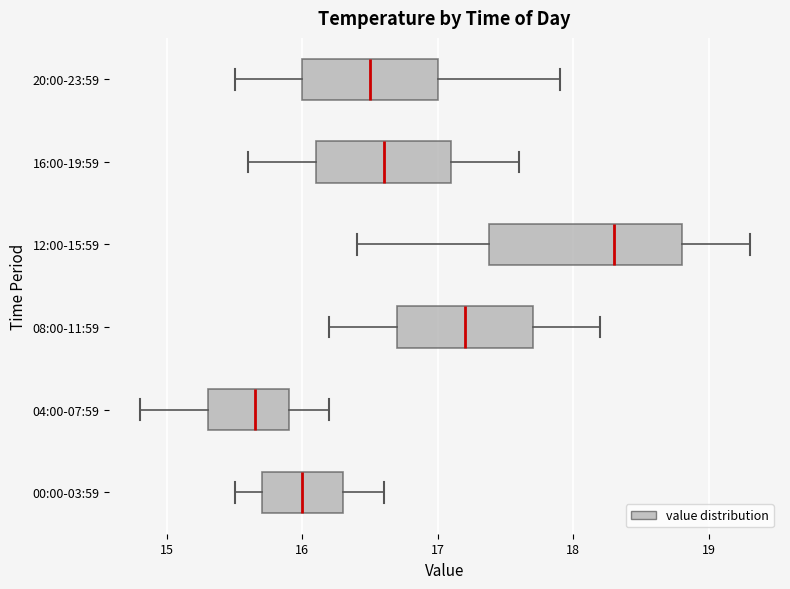

Which box has the furthest to the right median line?

12:00-15:59